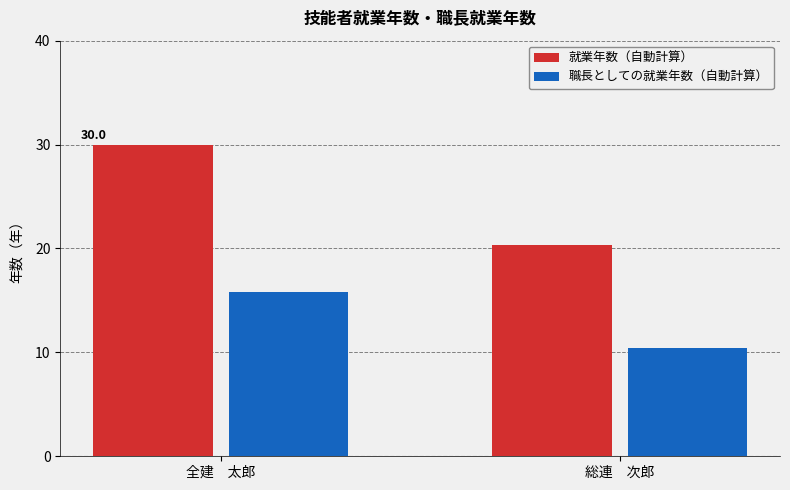

What position from the right is 全建　太郎?

2